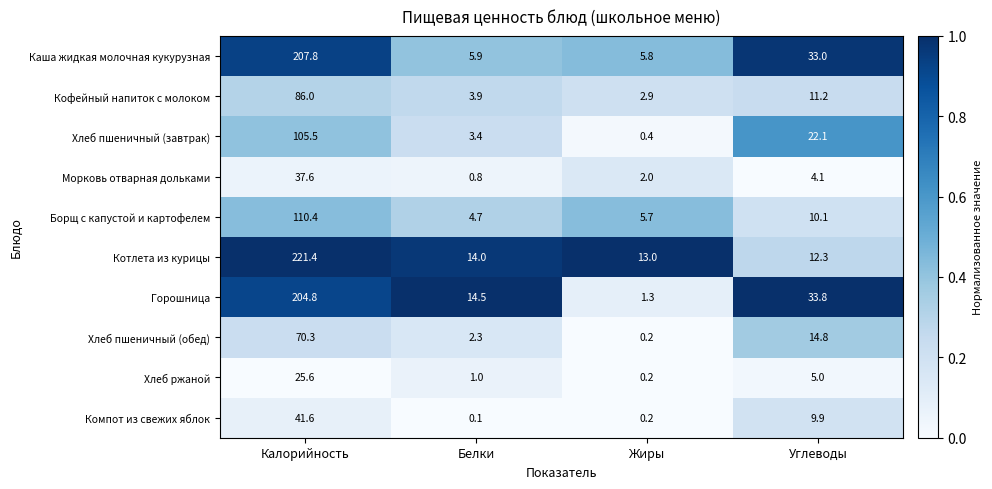

Which series has the largest total across all categories?

Котлета из курицы